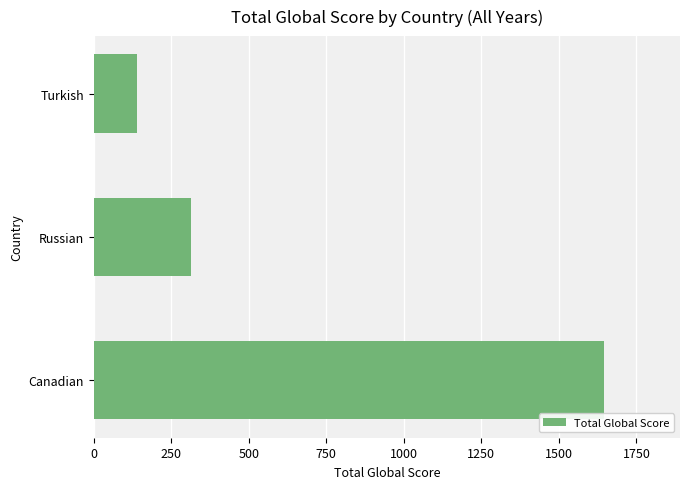

What is the sum of all values?

2096